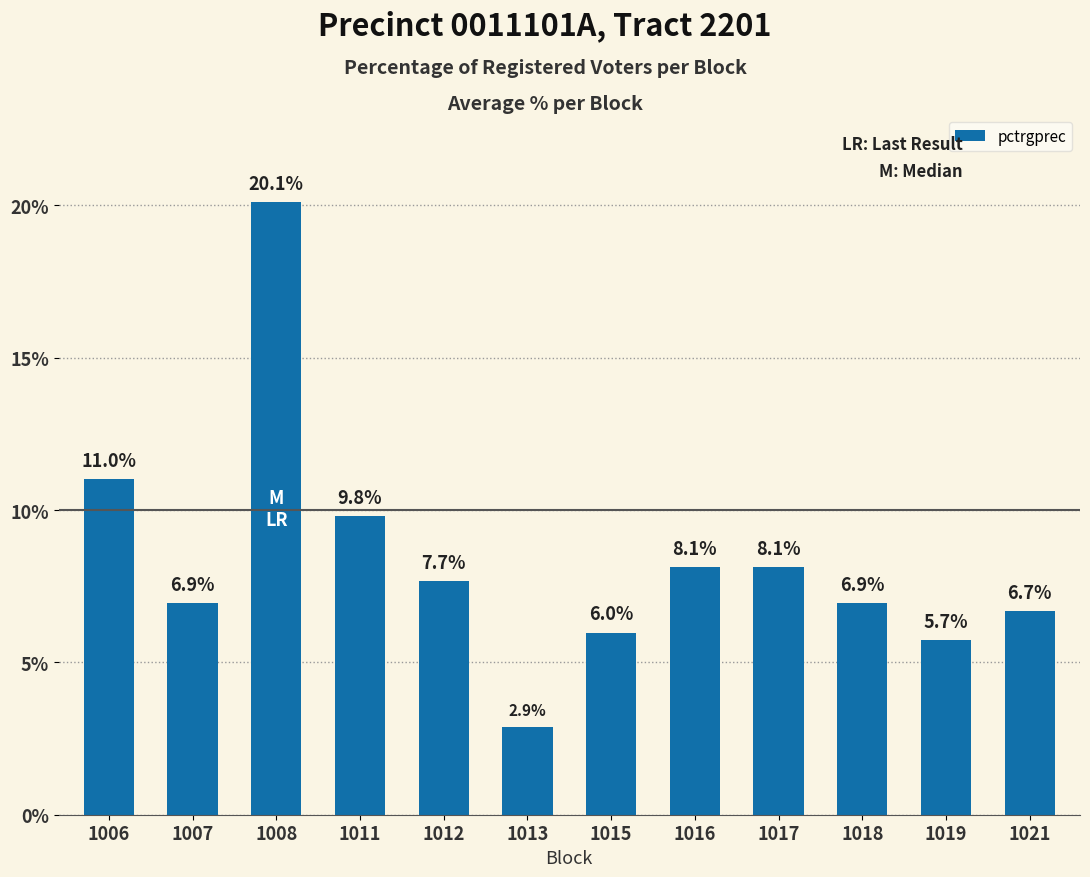

Which label corresponds to the smallest value in the chart?

1013